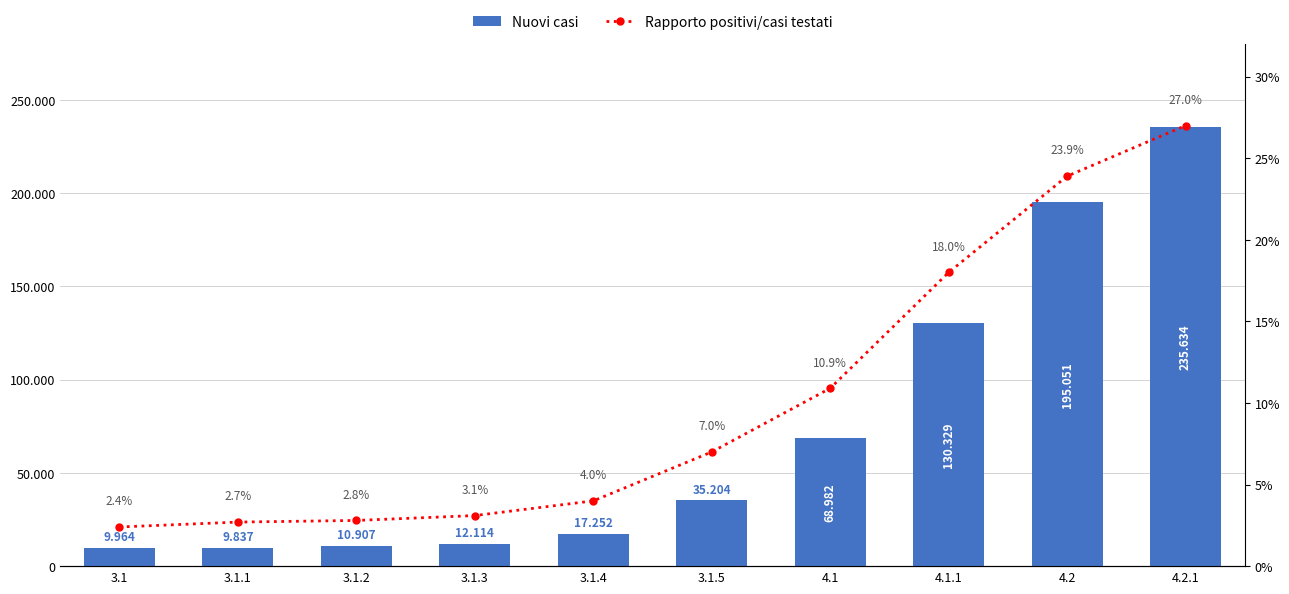

Between 3.1.3 and 4.1, which series saw the biggest shift?

Nuovi casi